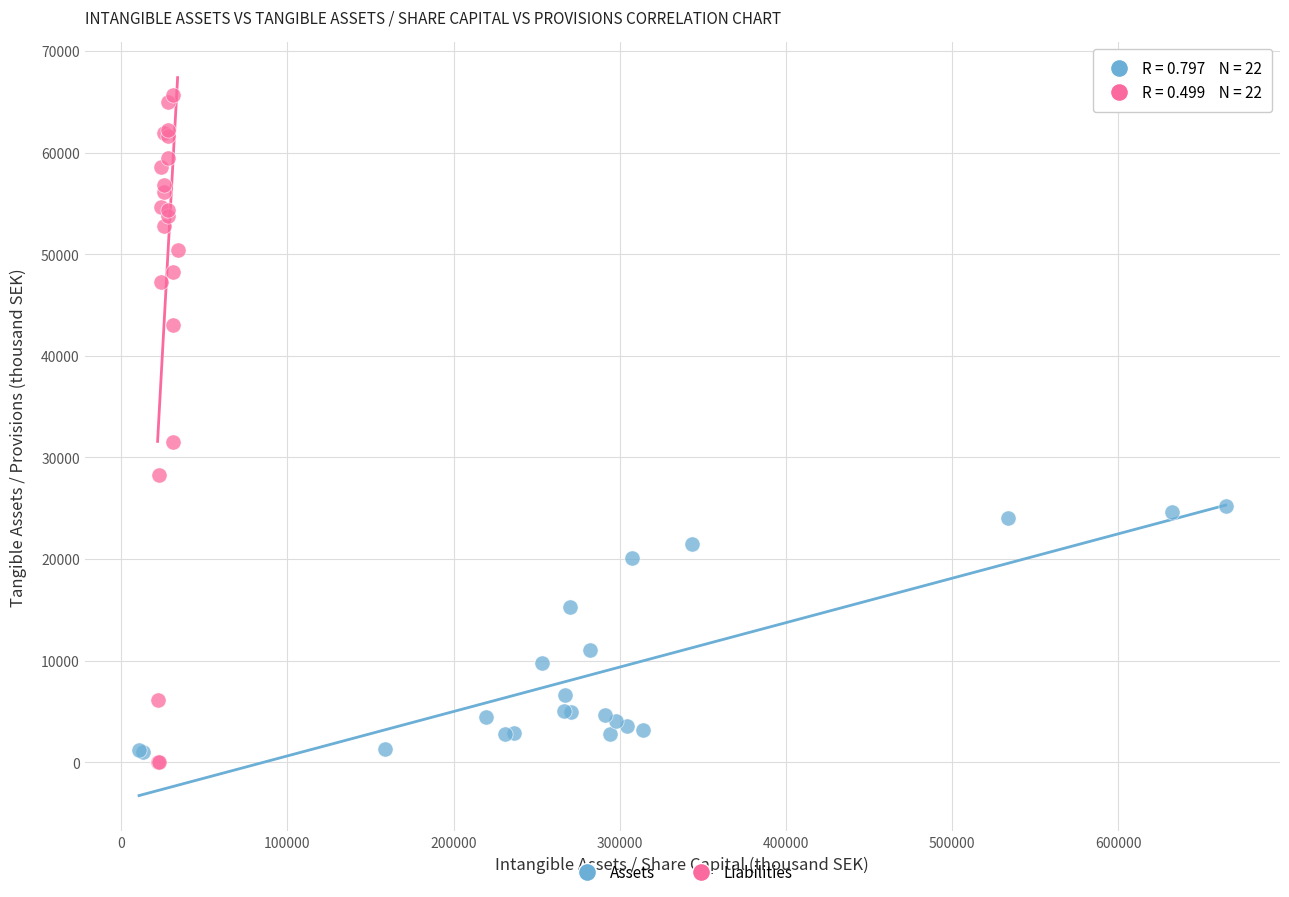

Which series has the largest Y range (max minus min)?

Liabilities